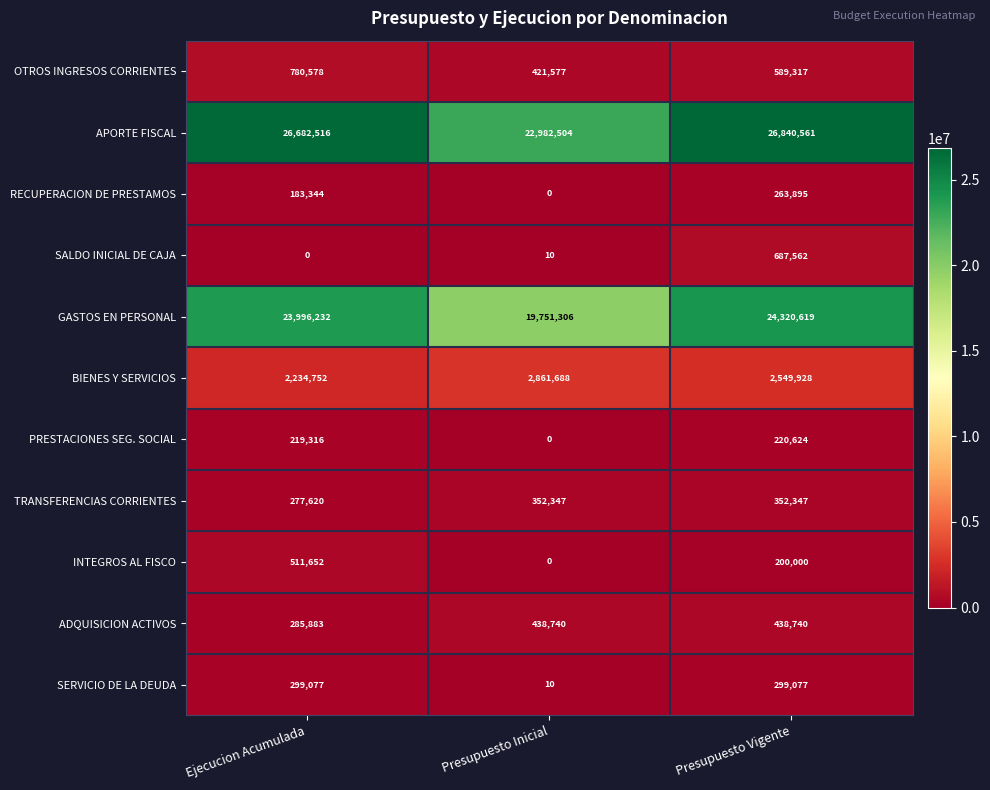

List the series in order of their peak value, highest first.

APORTE FISCAL, GASTOS EN PERSONAL, BIENES Y SERVICIOS, OTROS INGRESOS CORRIENTES, SALDO INICIAL DE CAJA, INTEGROS AL FISCO, ADQUISICION ACTIVOS, TRANSFERENCIAS CORRIENTES, SERVICIO DE LA DEUDA, RECUPERACION DE PRESTAMOS, PRESTACIONES SEG. SOCIAL